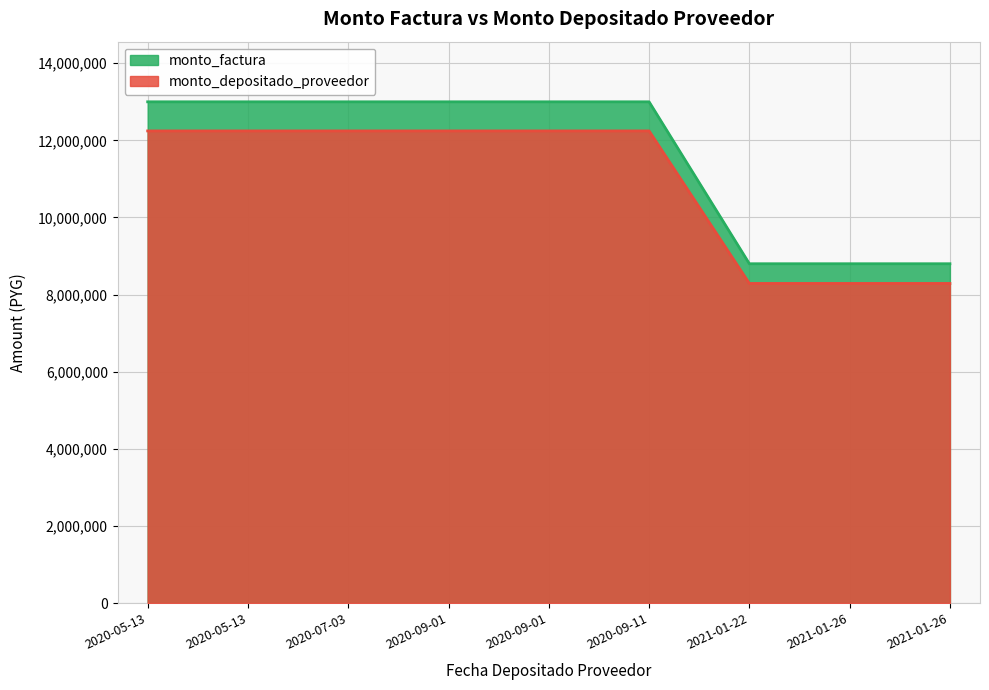

True or false: monto_factura and monto_depositado_proveedor cross at least once.

False